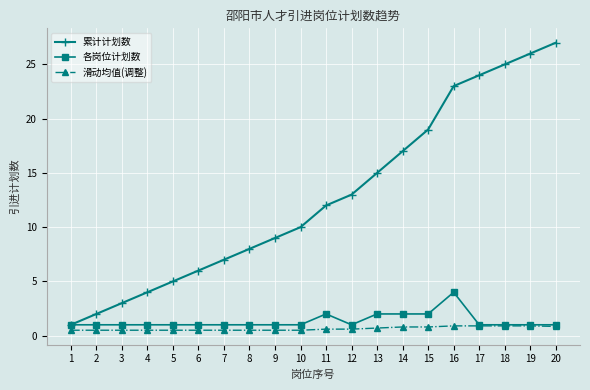

Is it true that 累计计划数 equals 10.5 at 8?

False